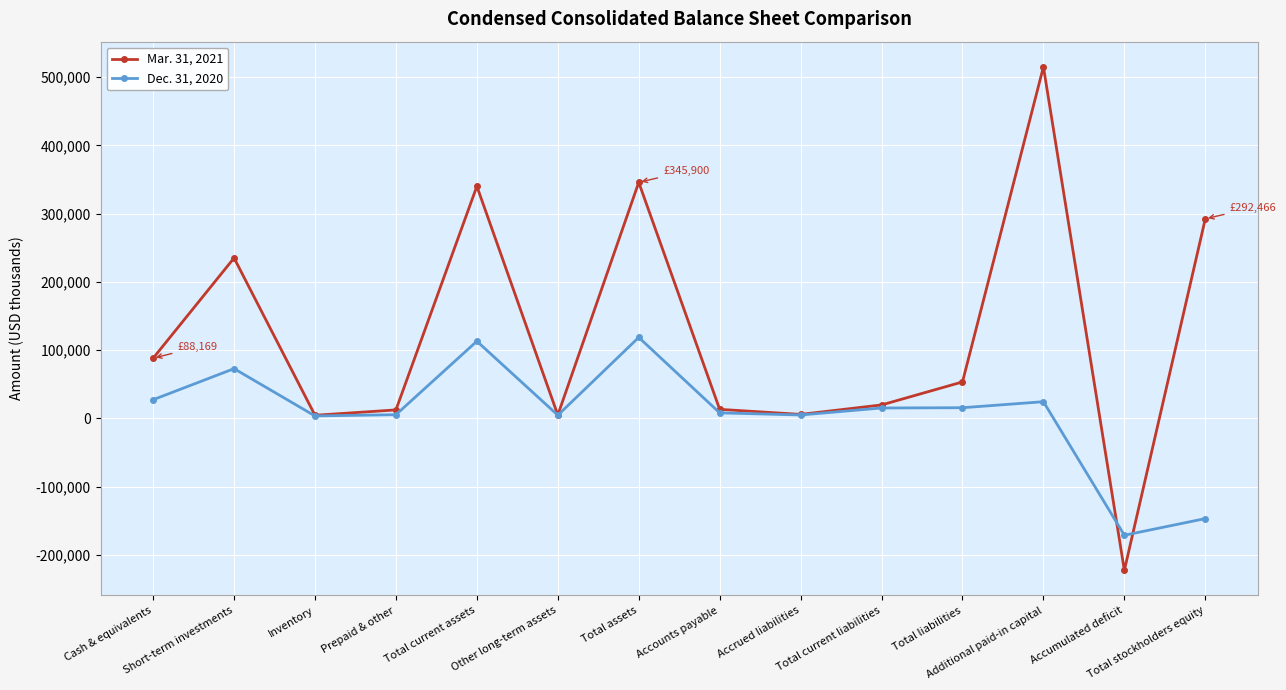

True or false: Dec. 31, 2020 has more than 0 points higher than both neighbors.

True